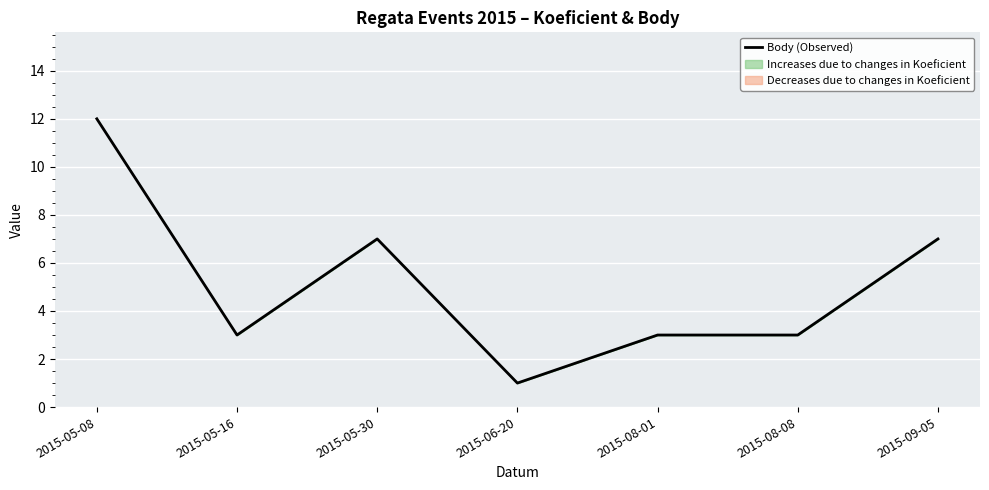

How many data points are less than 3?

1